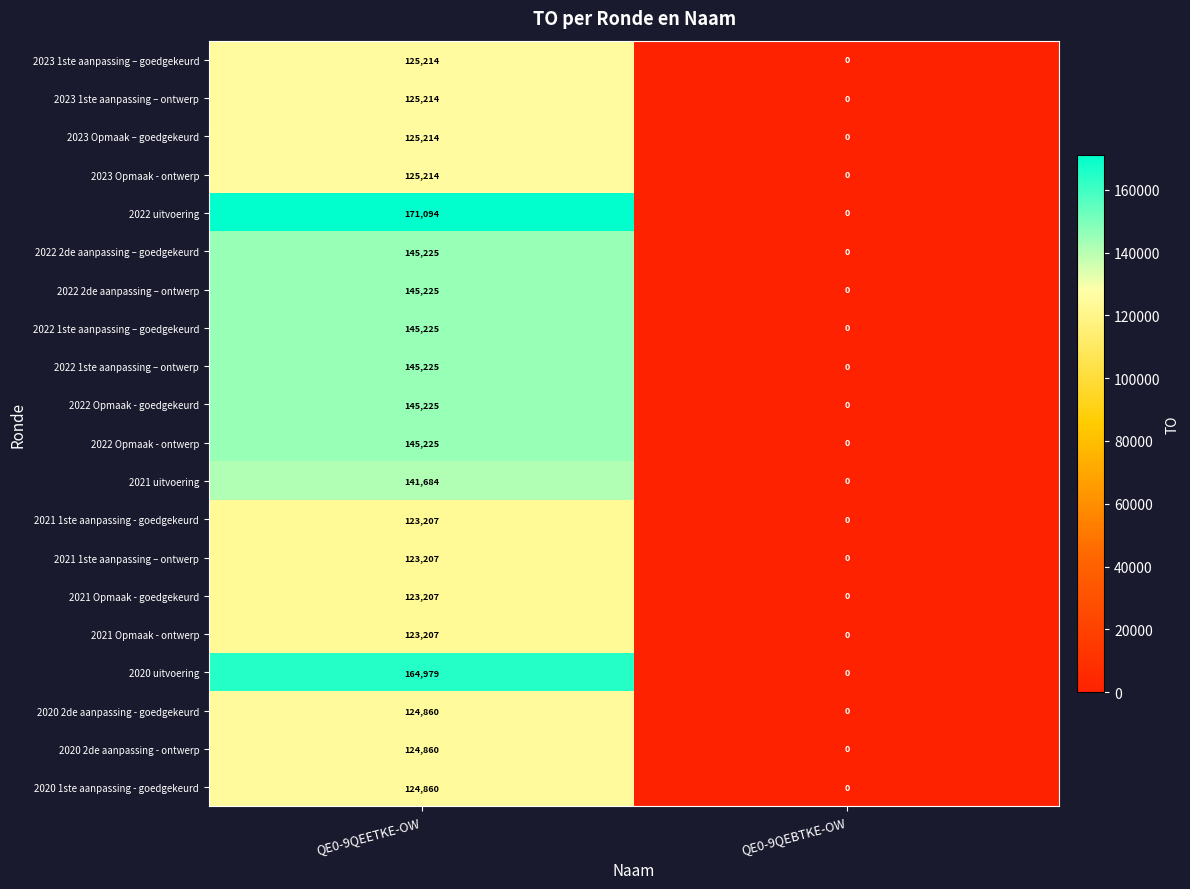

At which category does the chart reach its minimum across all series?

QE0-9QEBTKE-OW